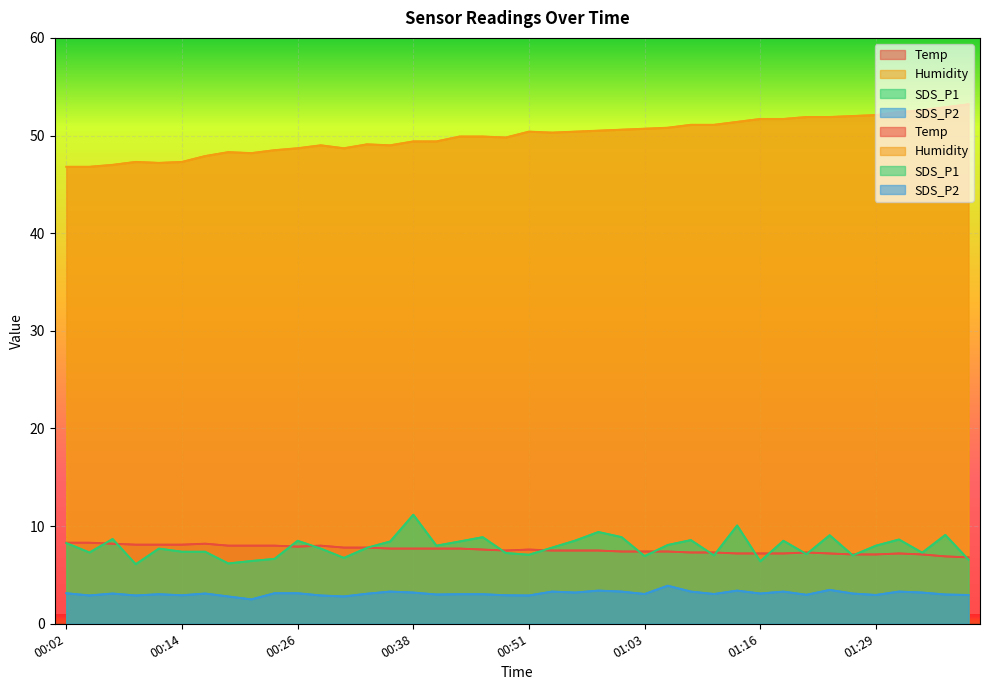

Count the number of categories in the chart.

40